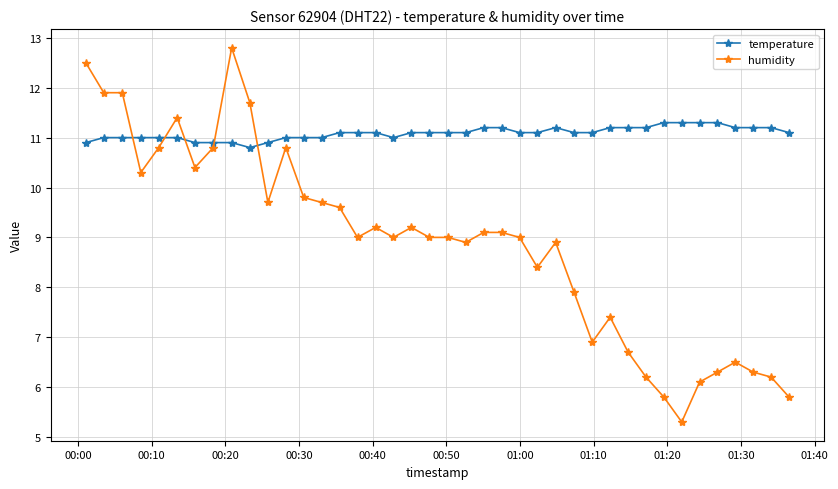

What is the minimum value shown in the chart?

5.3